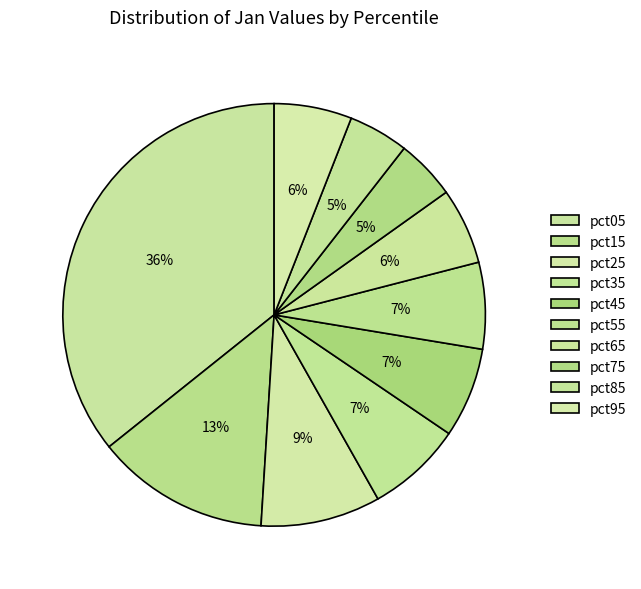

Which slice is the largest?

pct05